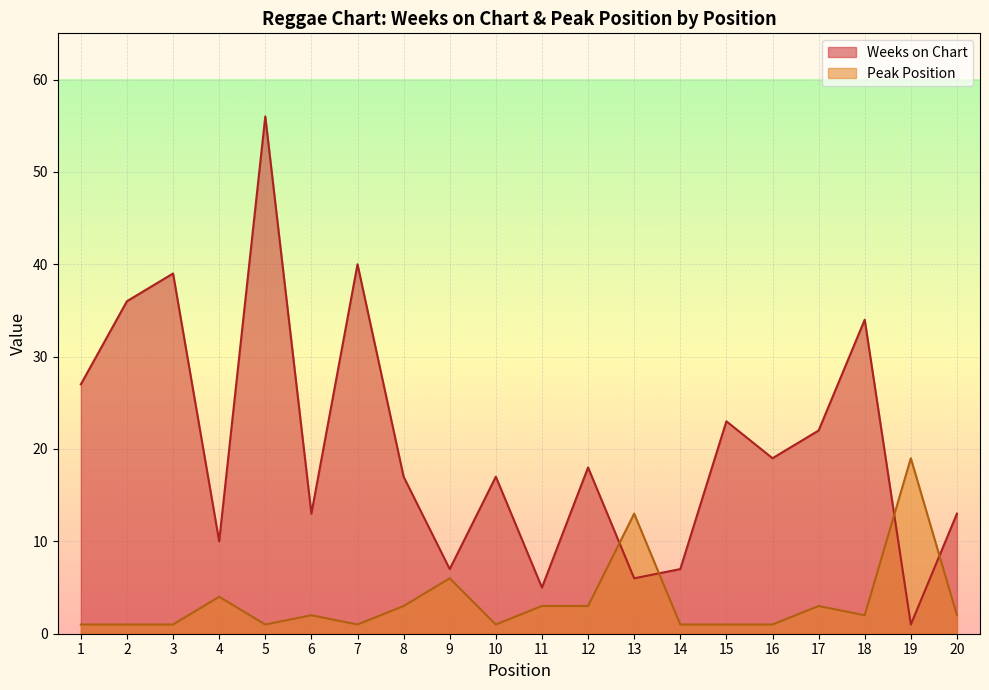

Which series ends up on top after the final intersection of Weeks on Chart and Peak Position?

Weeks on Chart